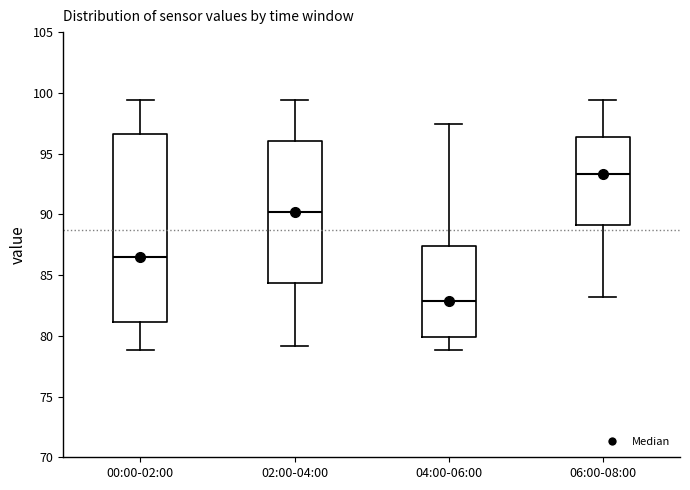

Which box has the highest median line?

06:00-08:00